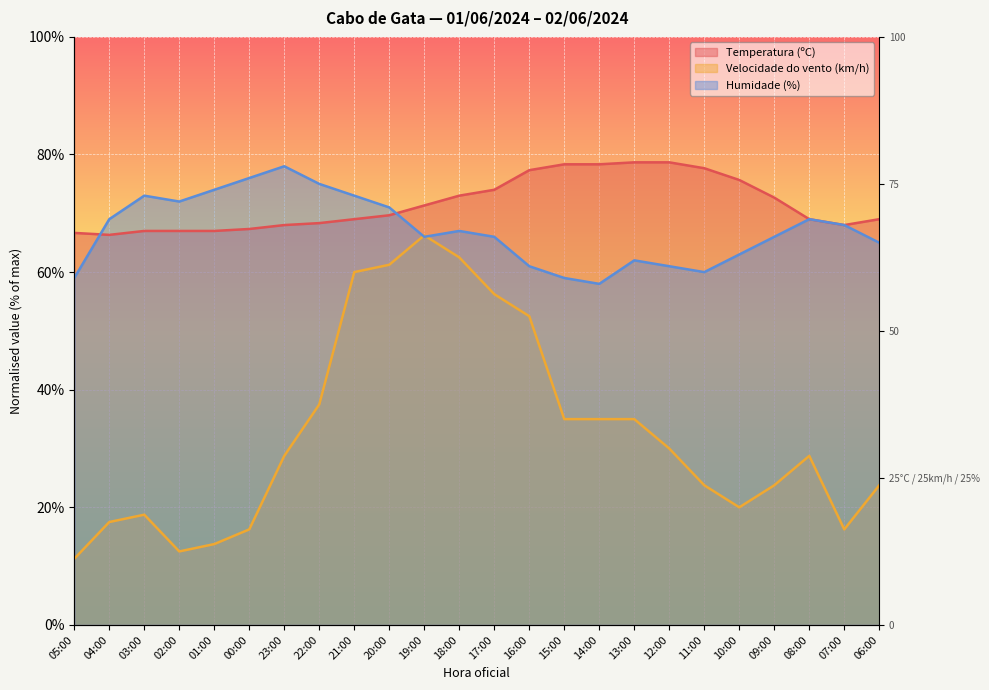

What is the spread (max minus min) of values at 23:00?

49.2